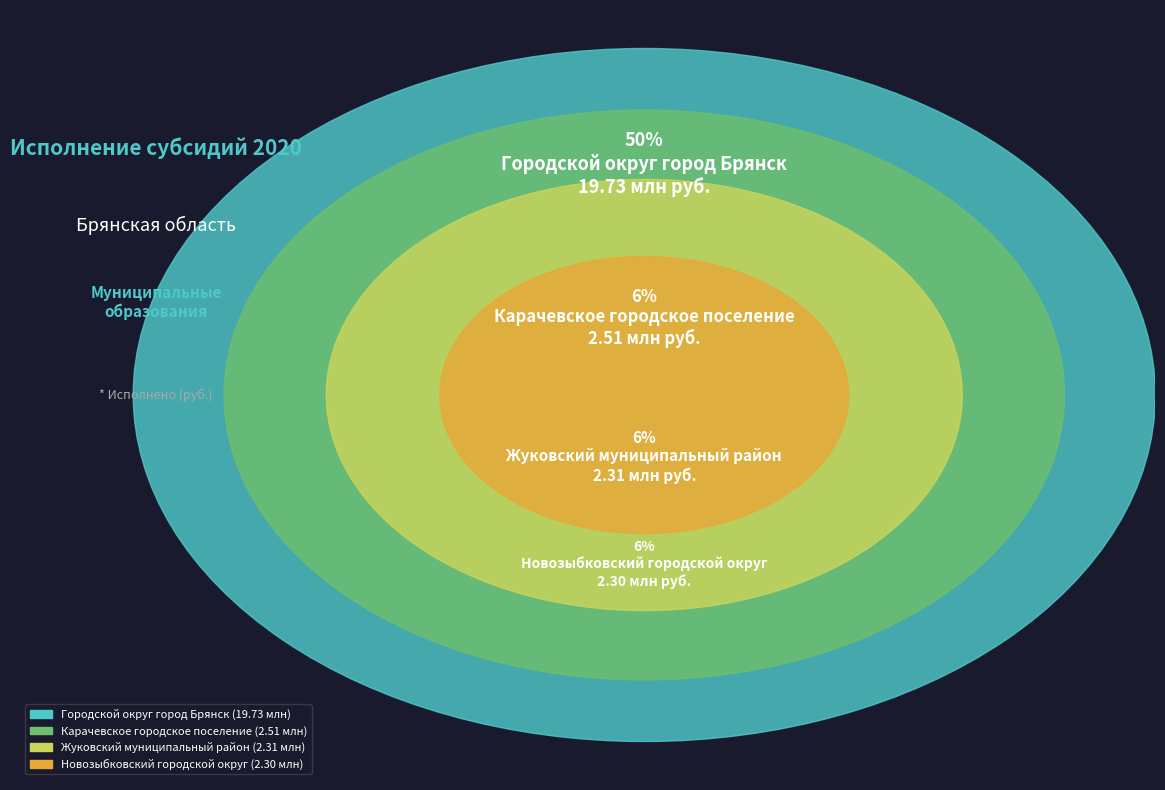

What is the largest slice in the pie chart?

Городской округ город Брянск